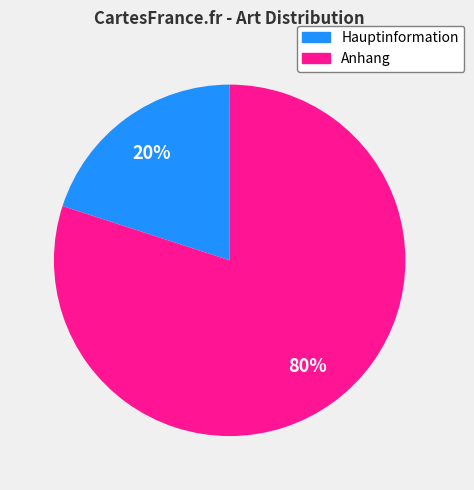

Rank the categories by value from highest to lowest.

Anhang, Hauptinformation